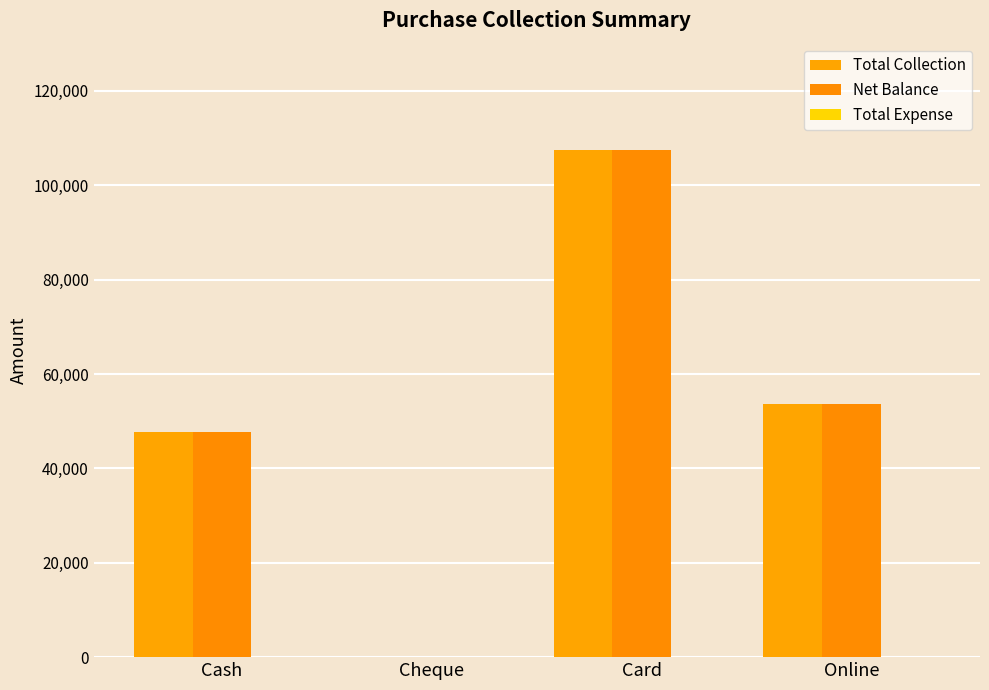

What is the difference between the Total Collection values at Online and Cash?

5800